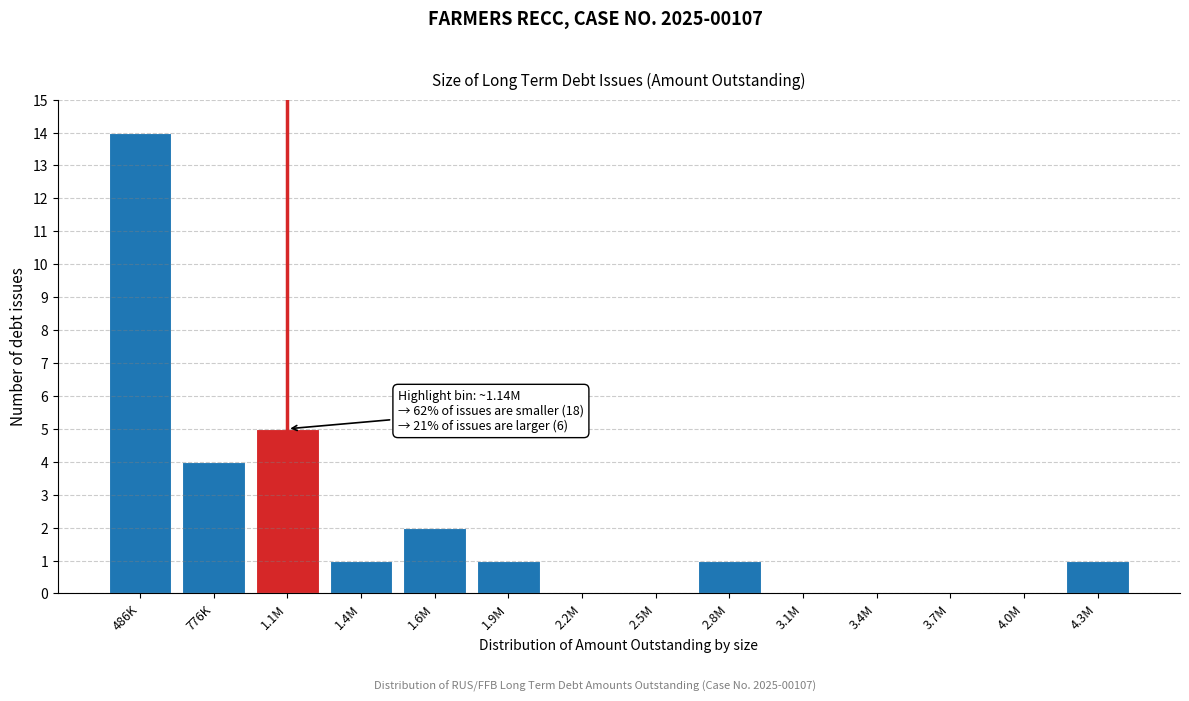

Reading right to left, transcribe all the data shown in this chart.

4.3M=1	4.0M=0	3.7M=0	3.4M=0	3.1M=0	2.8M=1	2.5M=0	2.2M=0	1.9M=1	1.6M=2	1.4M=1	1.1M=5	776K=4	486K=14